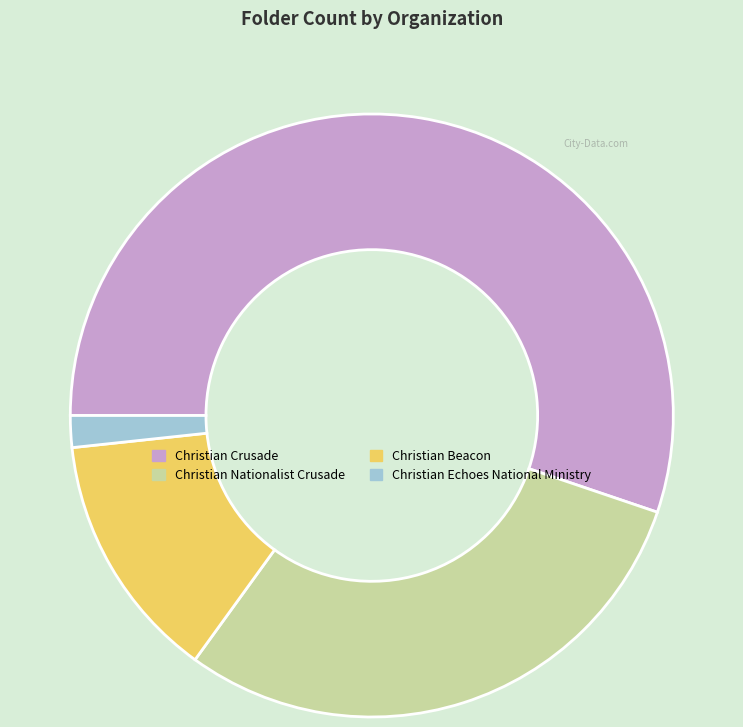

How many segments does this pie chart have?

4